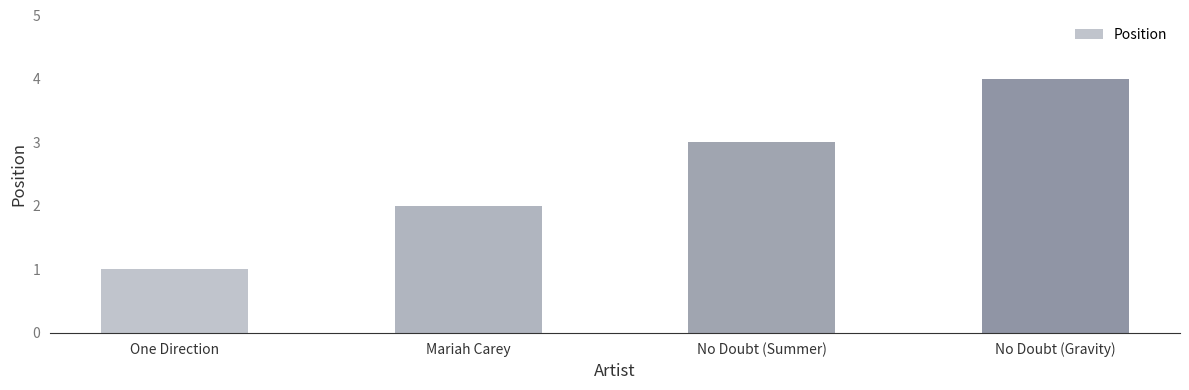

Rank the categories by value from highest to lowest.

No Doubt (Gravity), No Doubt (Summer), Mariah Carey, One Direction